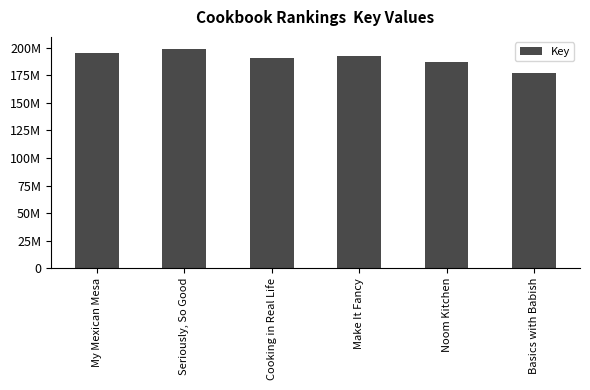

The value at Cooking in Real Life is 190989601. True or false?

True